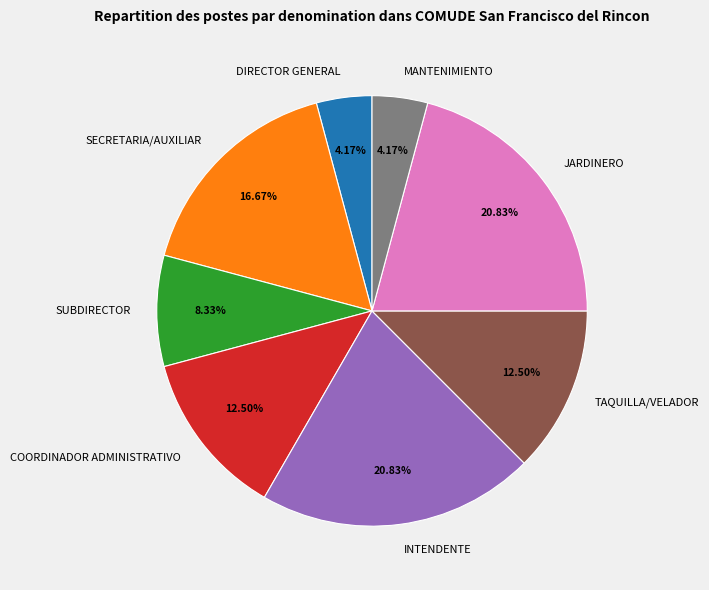

How many segments does this pie chart have?

8